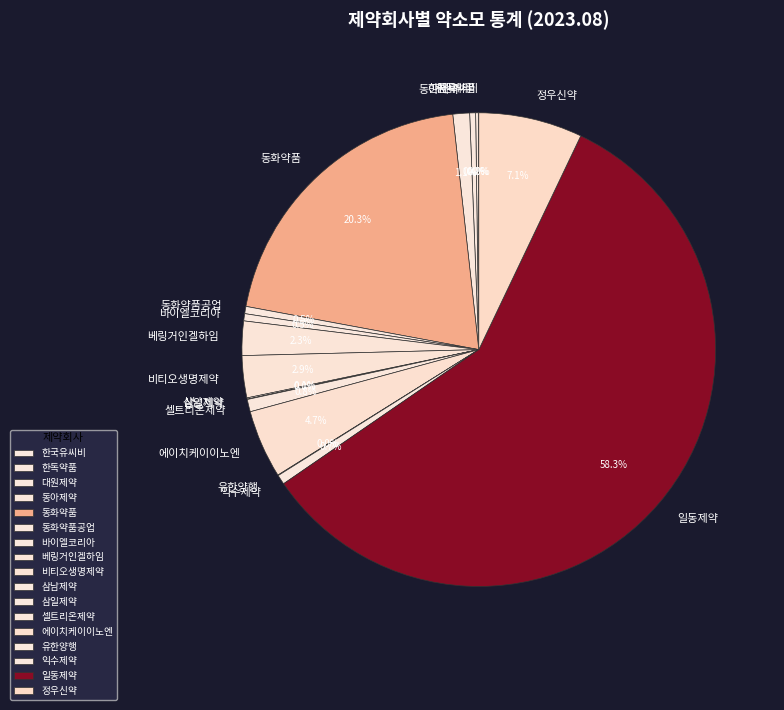

To the nearest percent, what is the difference between the largest and smallest slice percentages?

58%